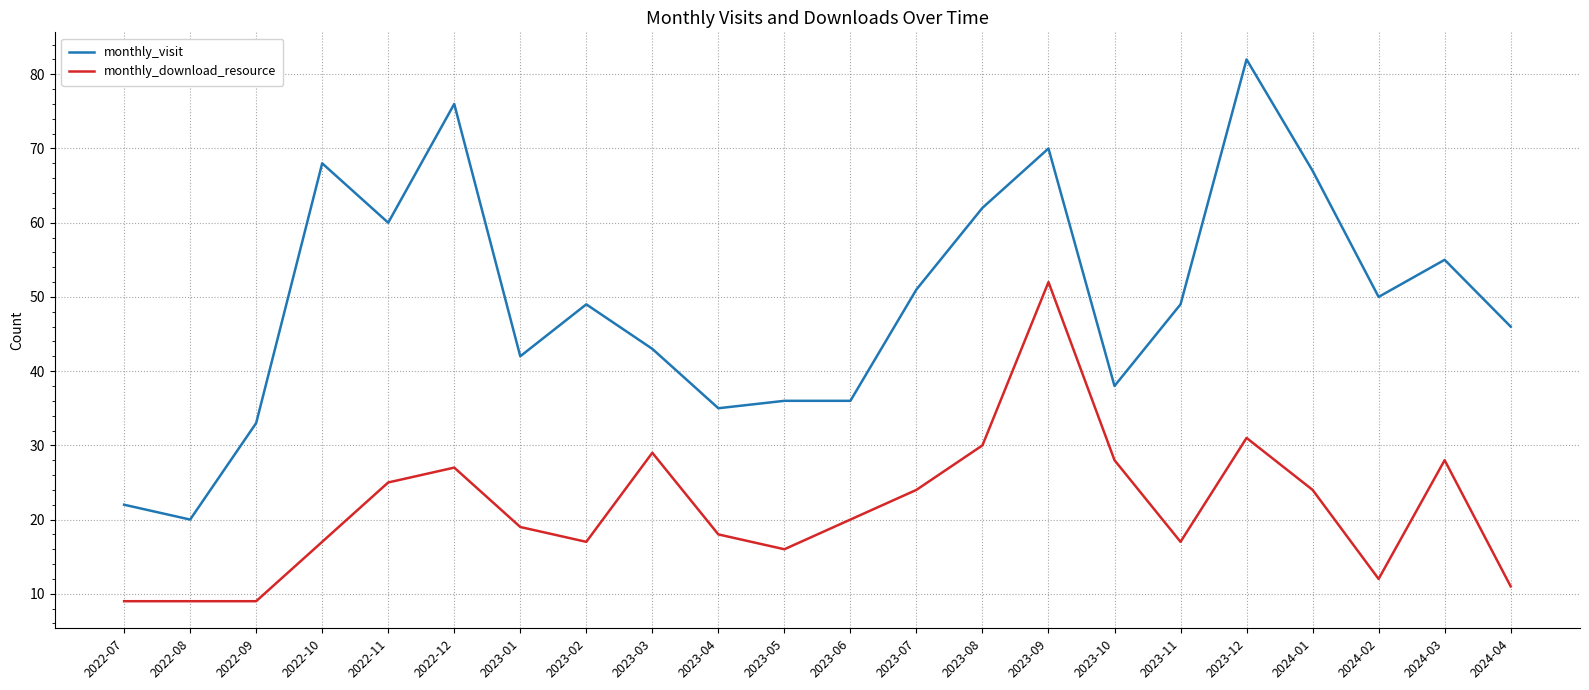

The value of monthly_visit at 2023-08 is 62. True or false?

True